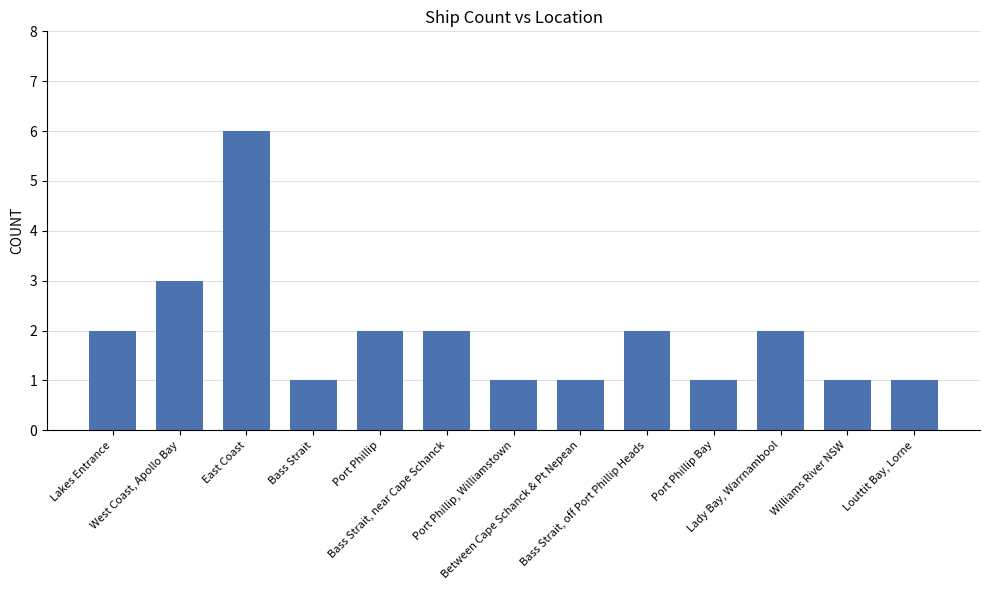

How many distinct data groups are displayed?

1